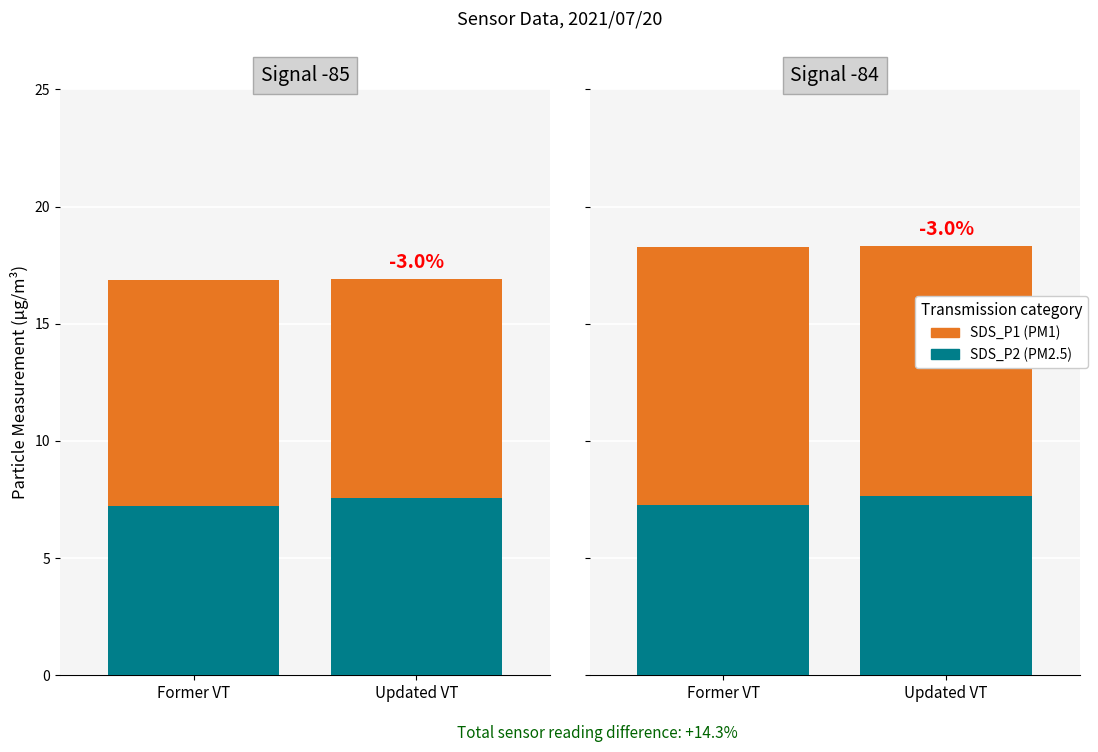

Is the value of SDS_P2 at Updated VT greater than the value of SDS_P1 at Updated VT?

No